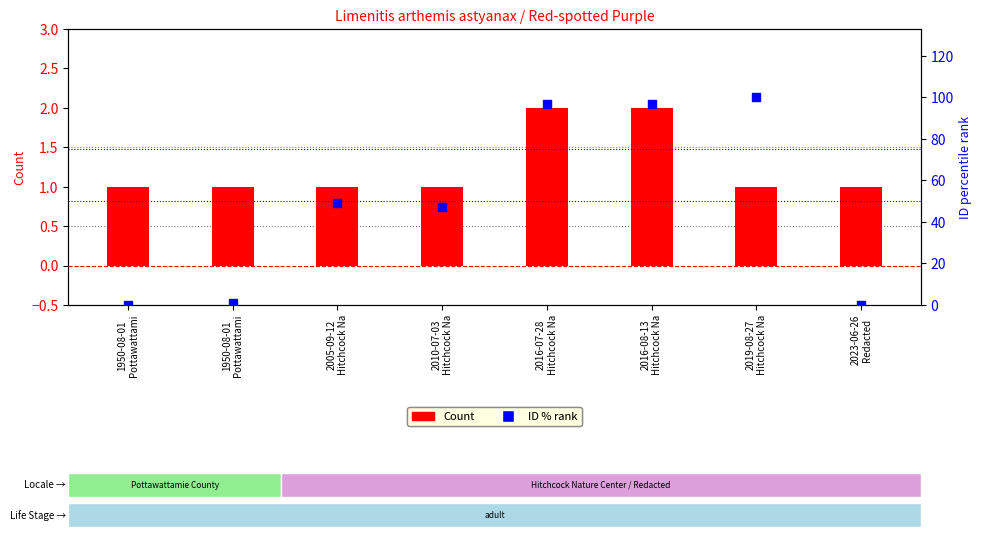

At which category is the sum across all series the highest?

2019-08-27
Hitchcock Na